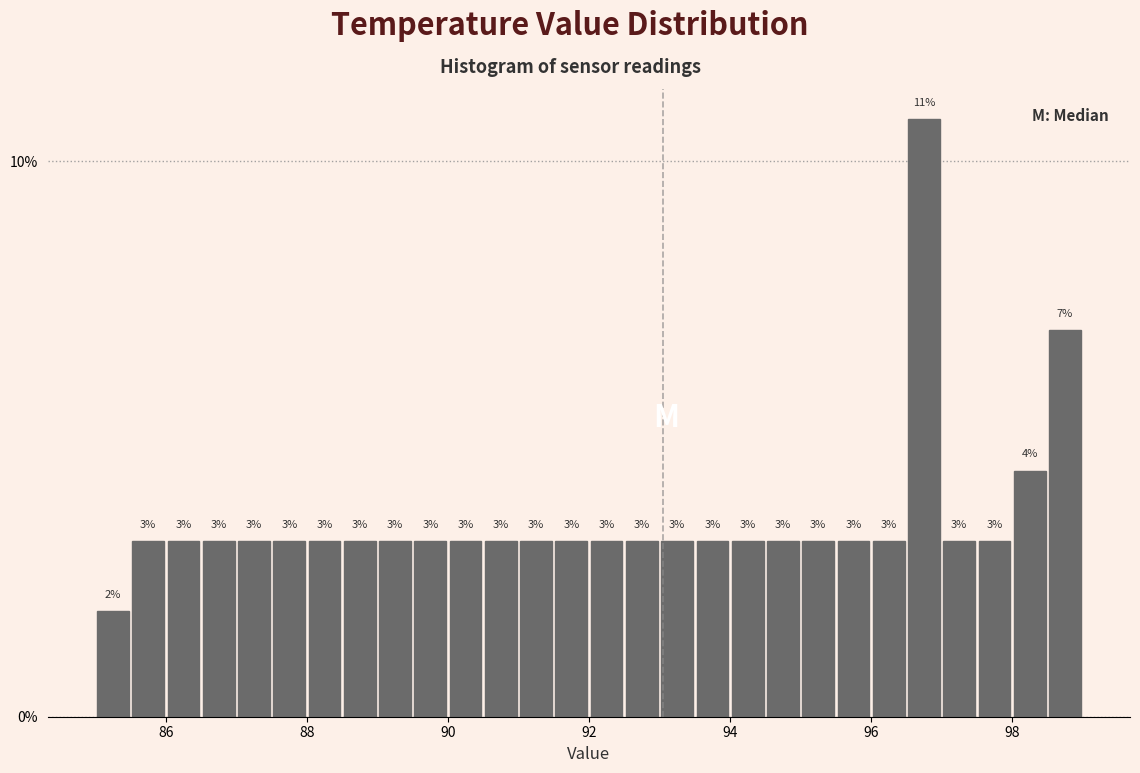

Around what value on the x-axis is the tallest bar? Give the approximate position of its centre, as read against the axis.

96.8